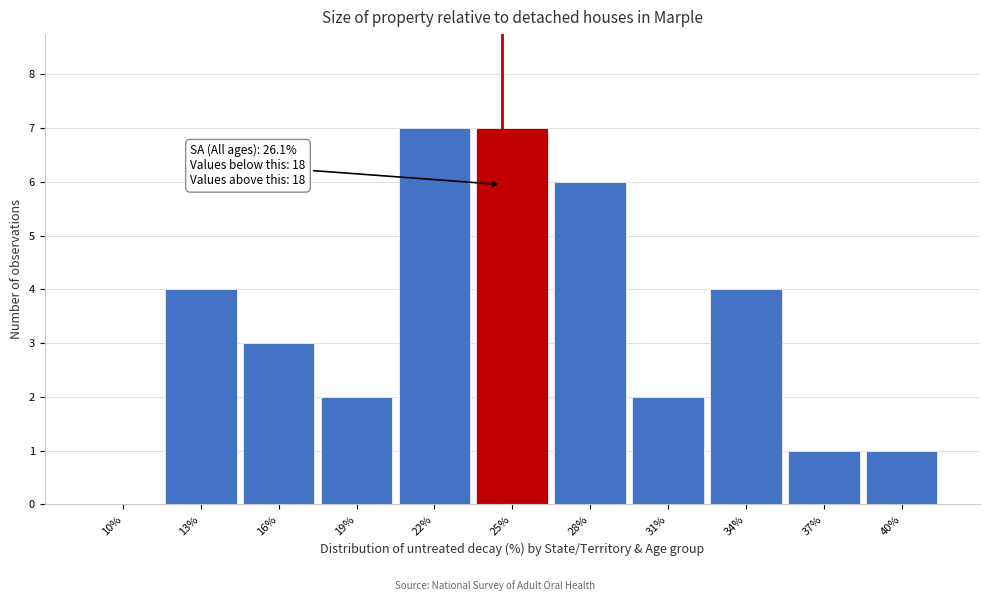

Reading right to left, list all the values displayed in this chart.

40%=1	37%=1	34%=4	31%=2	28%=6	25%=7	22%=7	19%=2	16%=3	13%=4	10%=0